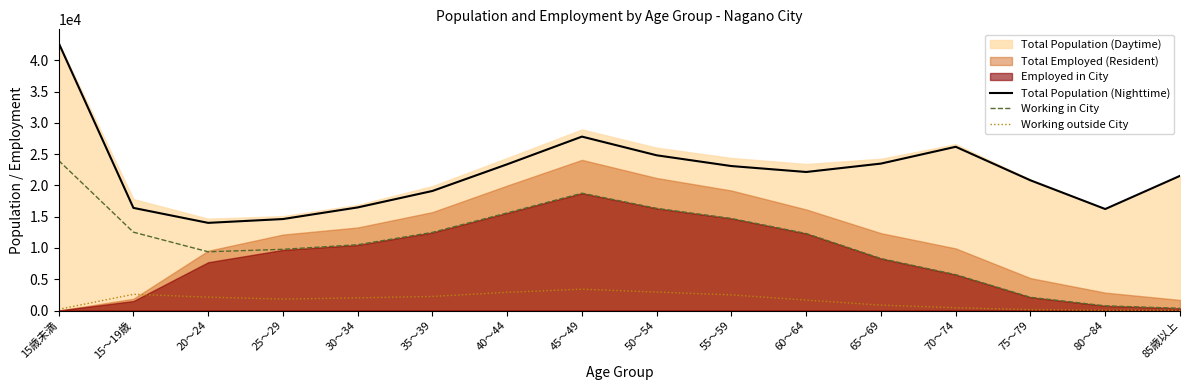

True or false: Working outside City and Total Population (Nighttime) intersect in this chart.

False